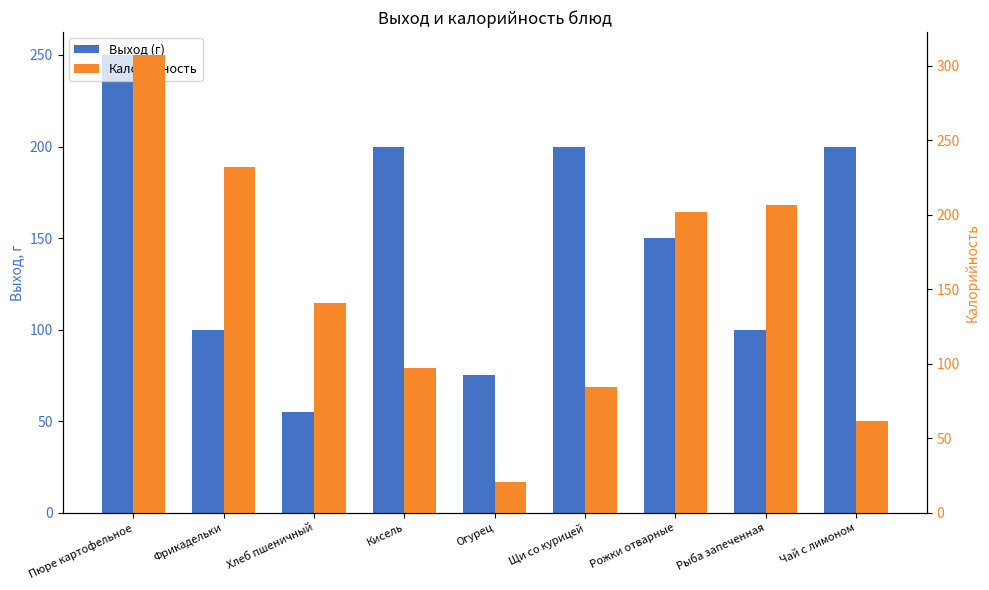

Reading left to right, what are all the values shown in this chart?

Выход (г): Пюре картофельное=250.0	Фрикадельки=100.0	Хлеб пшеничный=55.0	Кисель=200.0	Огурец=75.0	Щи со курицей=200.0	Рожки отварные=150.0	Рыба запеченная=100.0	Чай с лимоном=200.0
Калорийность: Пюре картофельное=307.3	Фрикадельки=232.4	Хлеб пшеничный=141.0	Кисель=97.0	Огурец=20.5	Щи со курицей=84.8	Рожки отварные=202.1	Рыба запеченная=206.2	Чай с лимоном=61.8